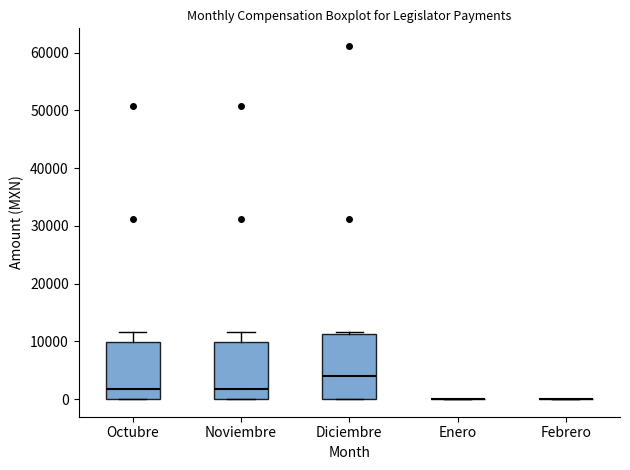

Which box is the tallest, from its lower edge to its upper edge?

Diciembre